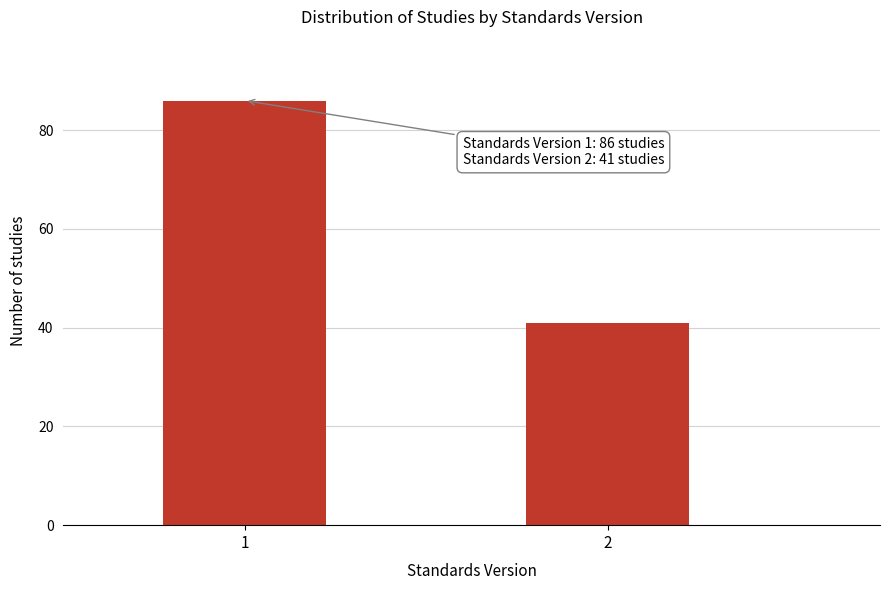

Reading left to right, transcribe all the data shown in this chart.

86	41